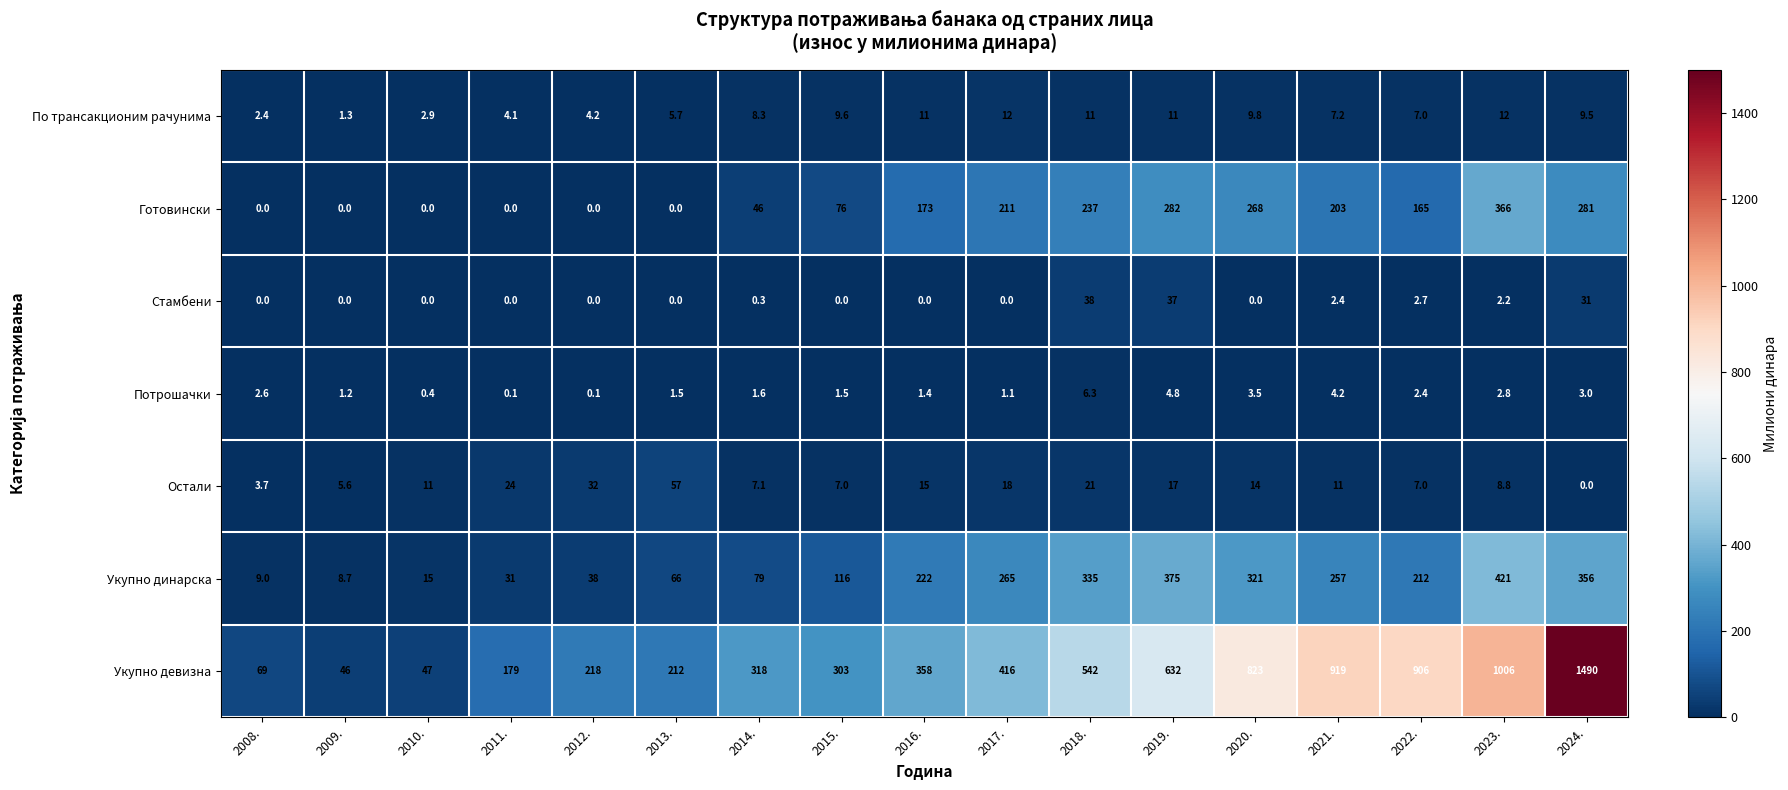

What is the average value of the Готовински series?

135.8